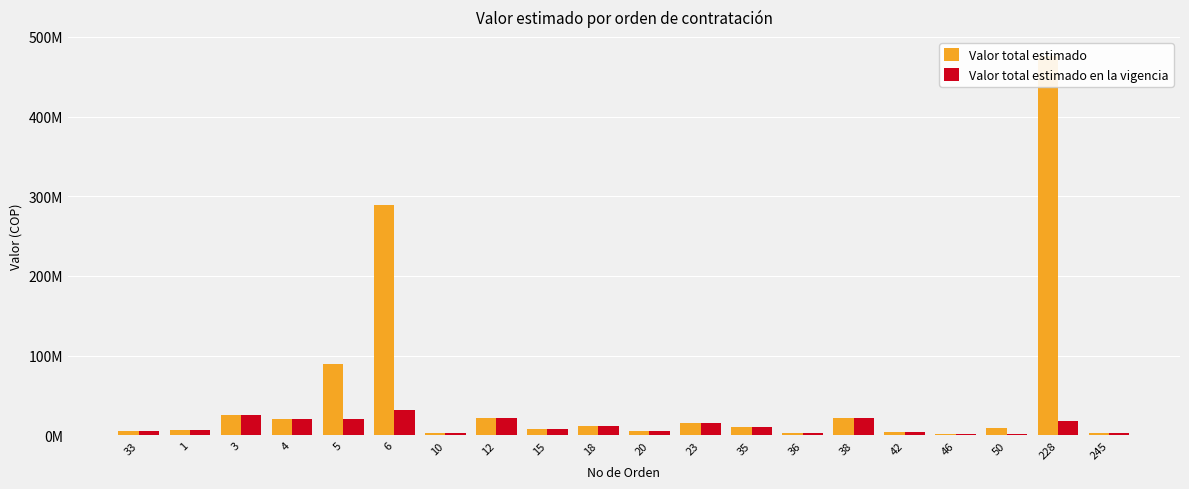

Does the chart contain any negative values?

No